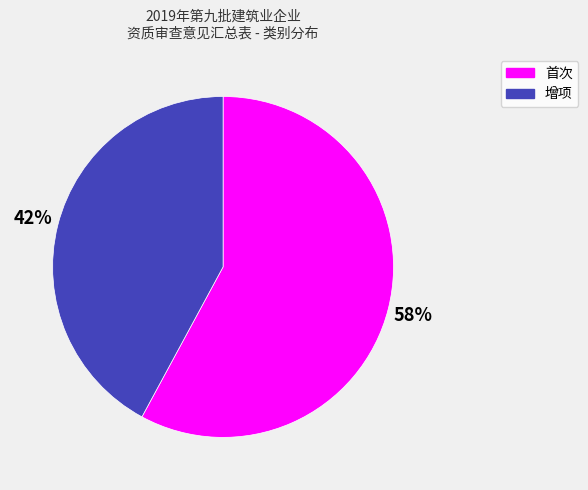

Count the number of slices in the pie.

2